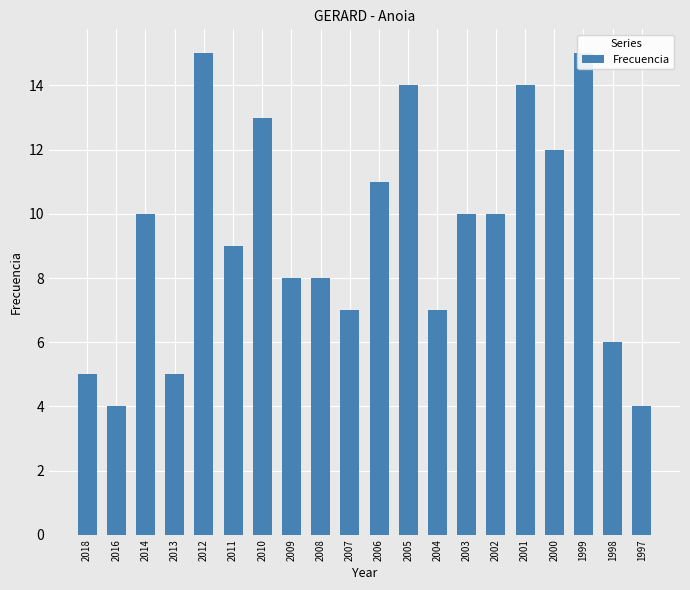

What is the smallest value displayed?

4